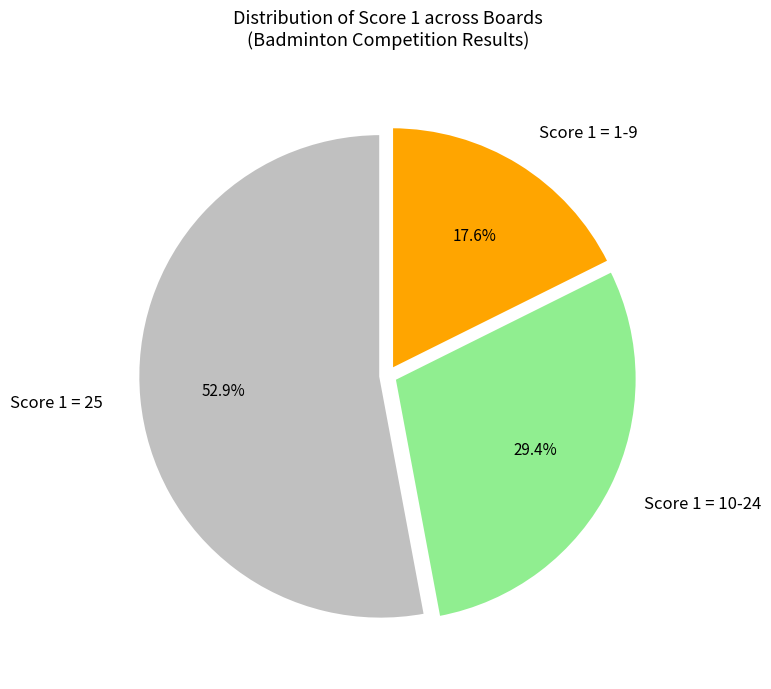

Rank the categories by value from lowest to highest.

Score 1 = 1-9, Score 1 = 10-24, Score 1 = 25